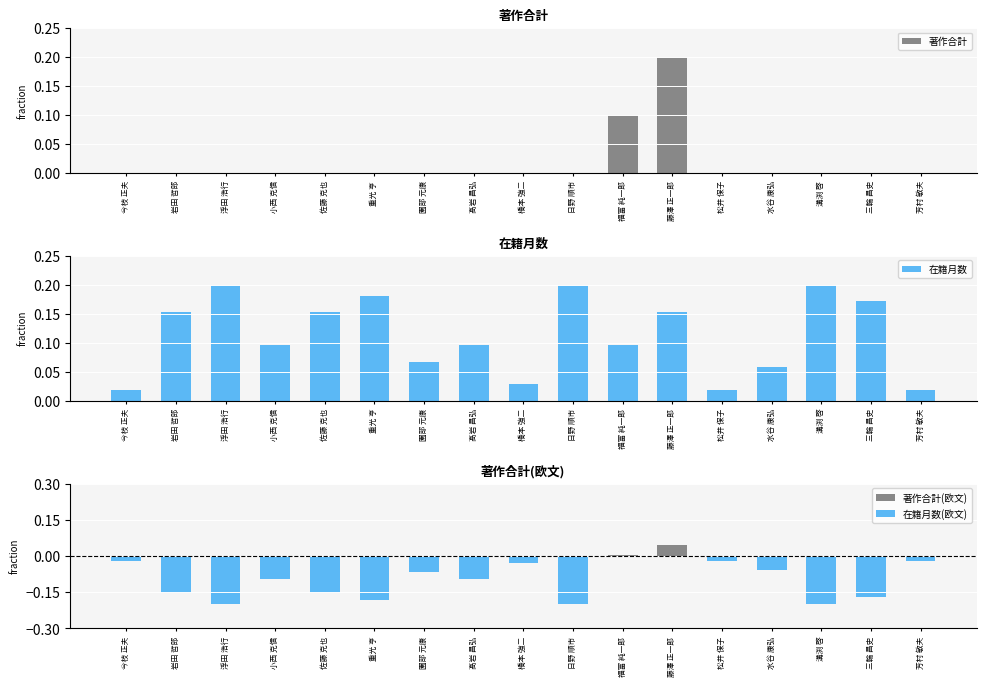

What is the spread (max minus min) of values at 溝渕 啓?

0.2